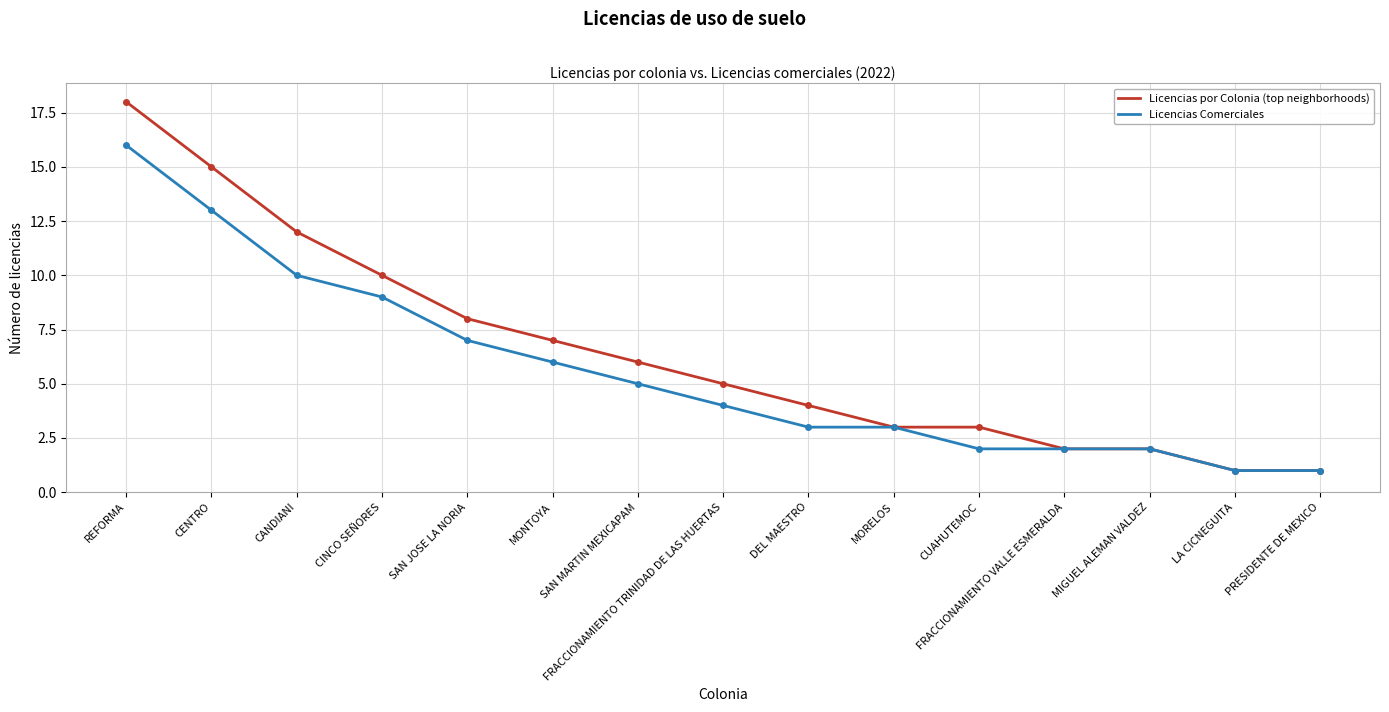

What is the sum of all Licencias por Colonia (top neighborhoods) values?

97